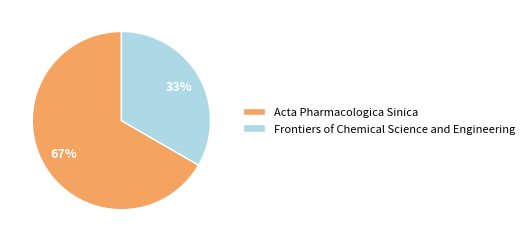

Rank the categories by value from lowest to highest.

Frontiers of Chemical Science and Engineering, Acta Pharmacologica Sinica